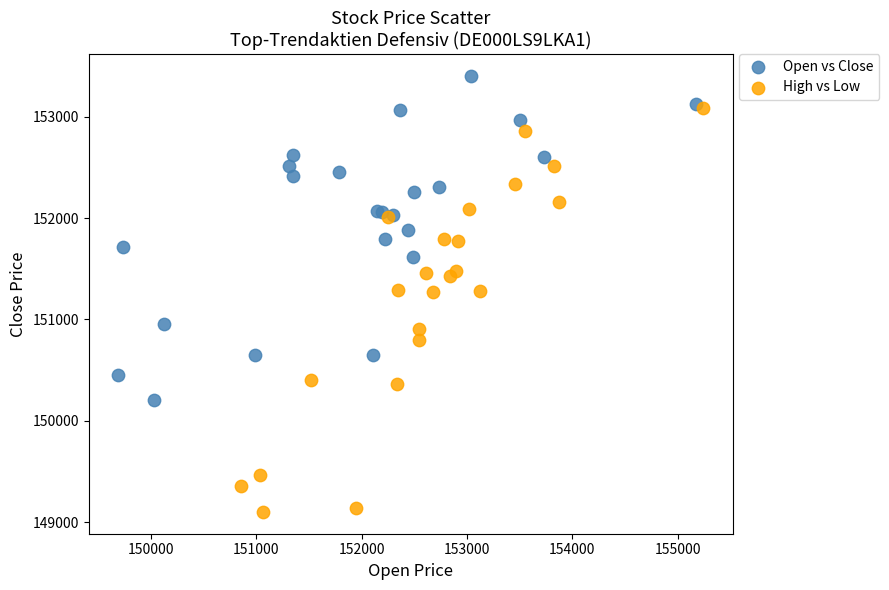

Which series has the largest Y range (max minus min)?

High vs Low